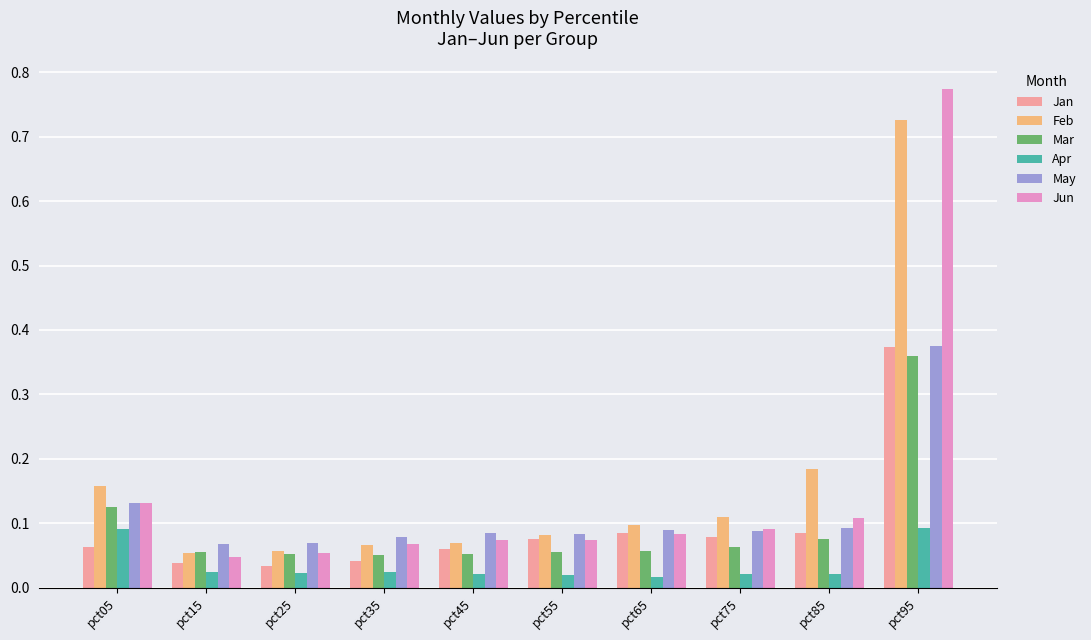

How many May values are between 0 and 1?

10